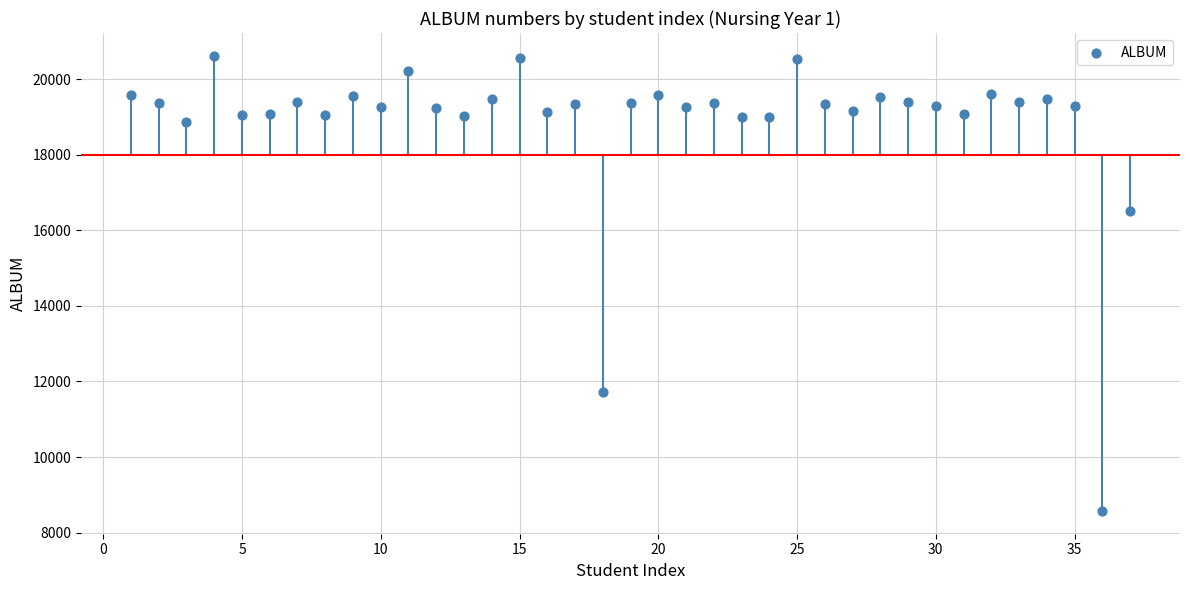

What is the range of X values (max minus min)?

36